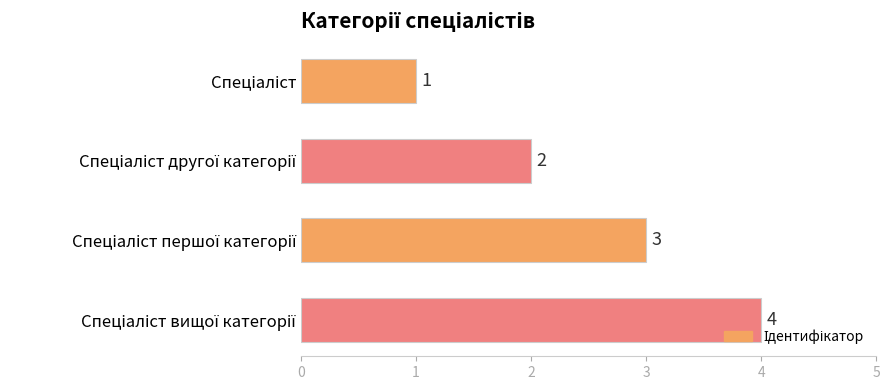

What is the greatest value displayed?

4